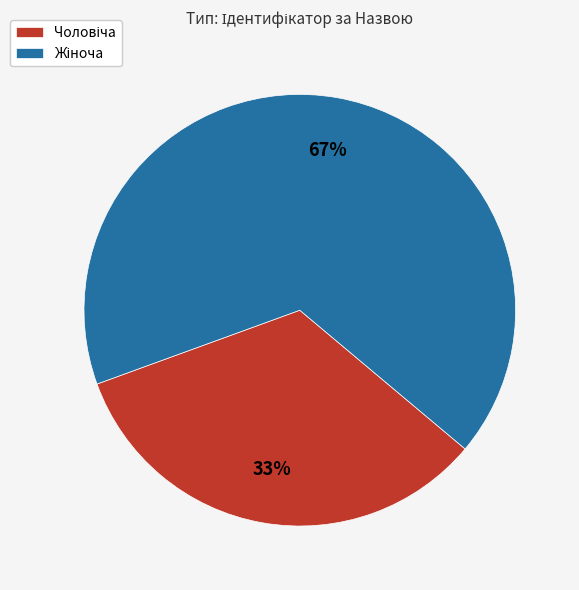

To the nearest percent, what is the average slice percentage?

50%